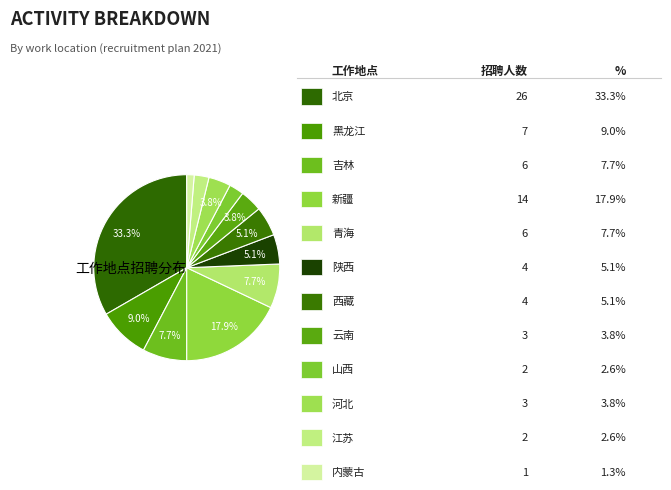

Is it true that 吉林 is 8% of the pie?

True